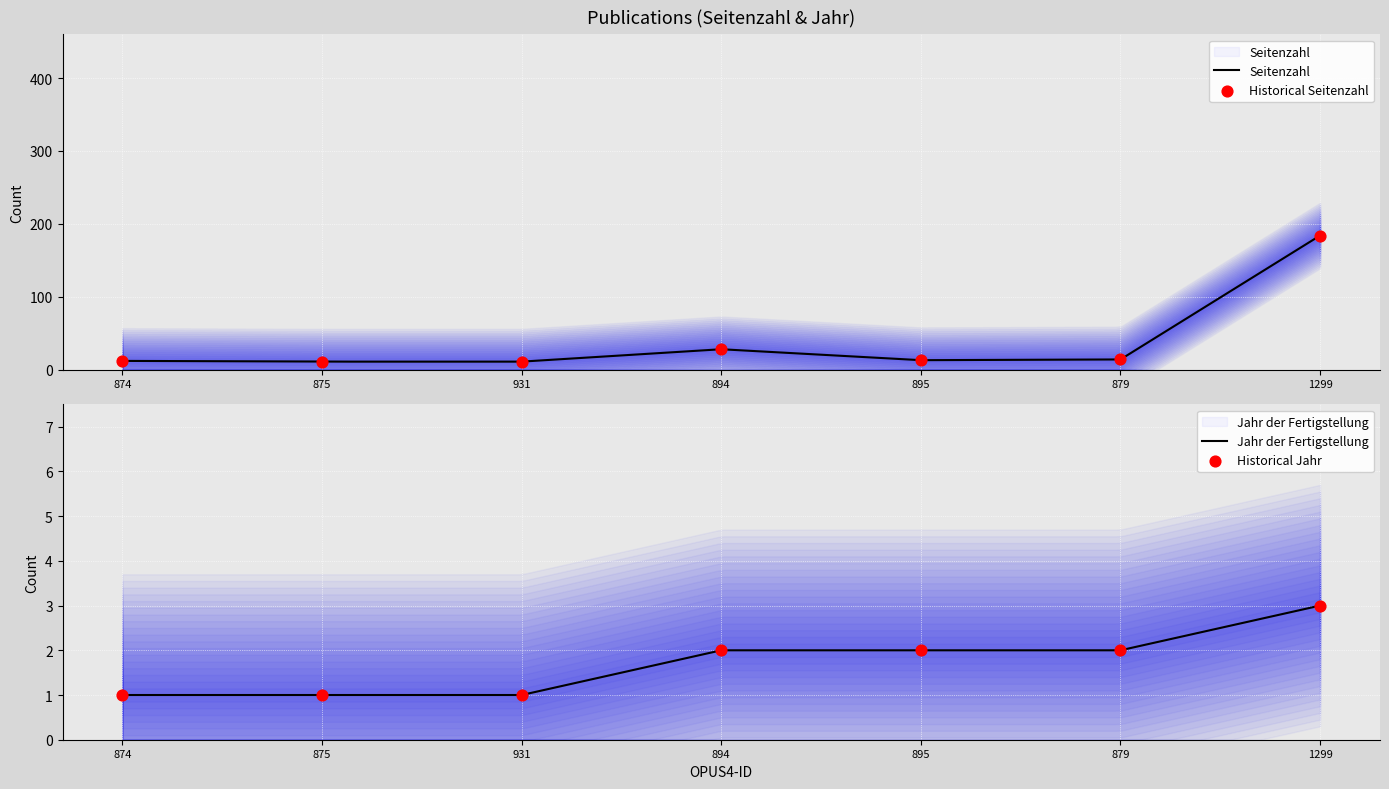

What are all the series names shown in the legend?

Seitenzahl, Jahr der Fertigstellung